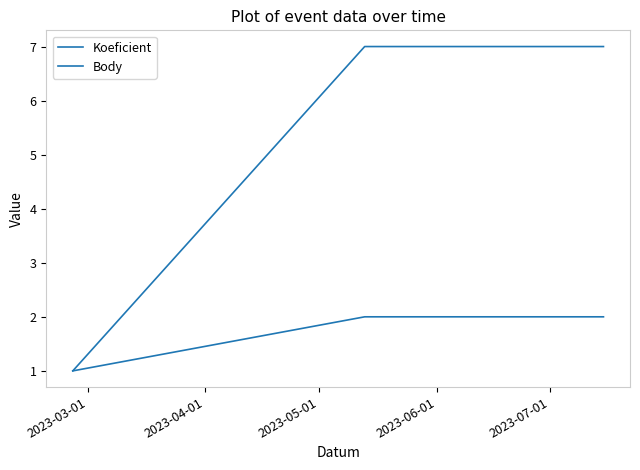

What is the value of the Koeficient point at the 3rd from the left?

7